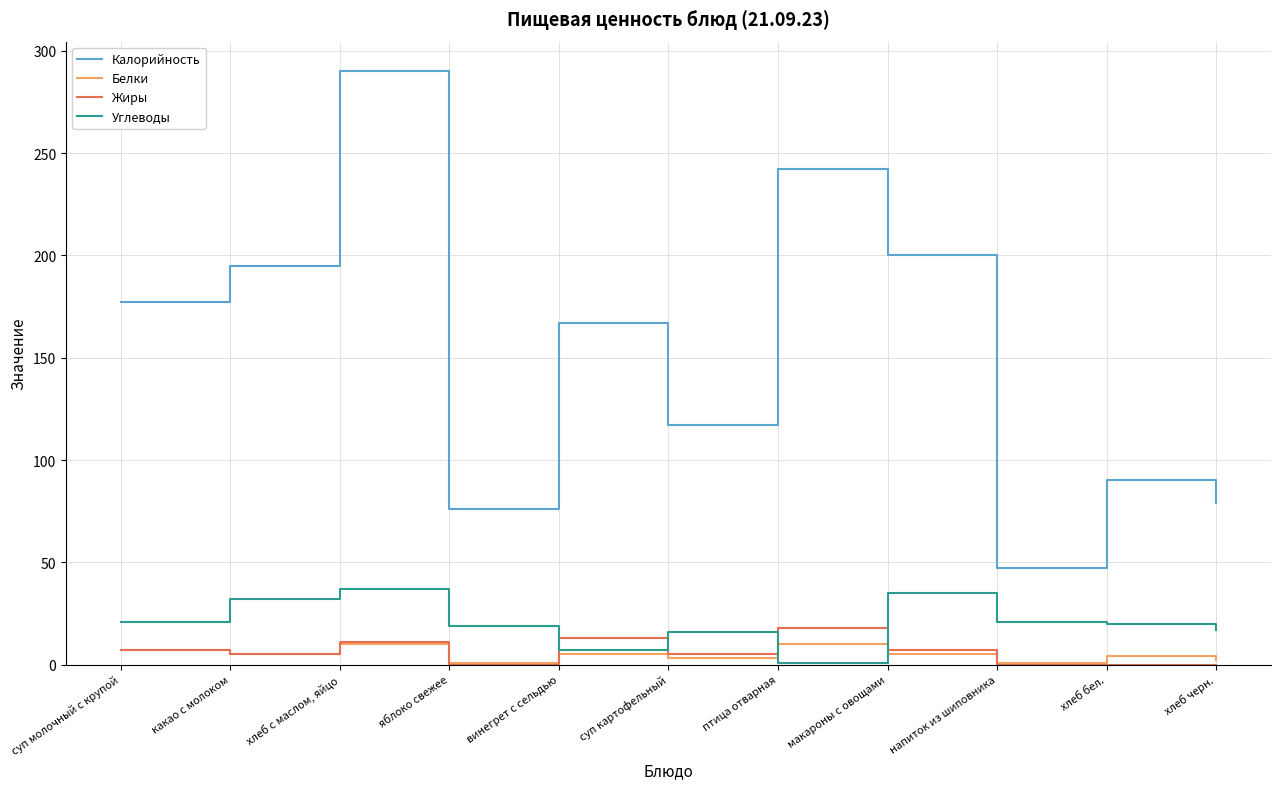

True or false: Жиры has a value of 10 at хлеб черн..

False